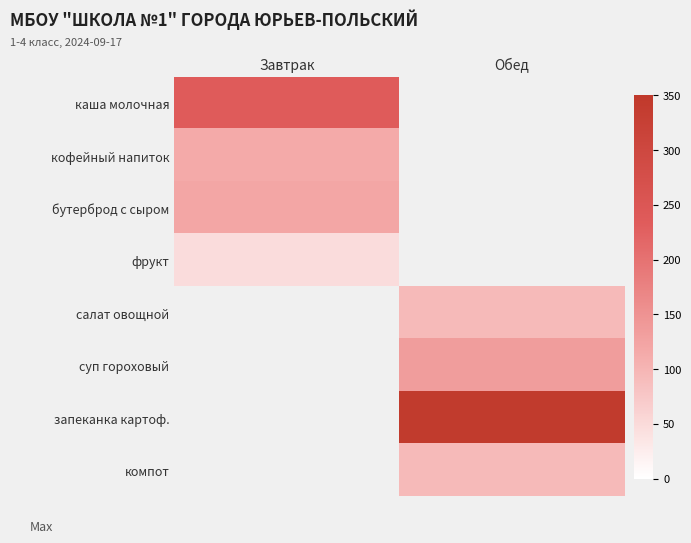

Which series has the largest range (max minus min)?

запеканка картоф.